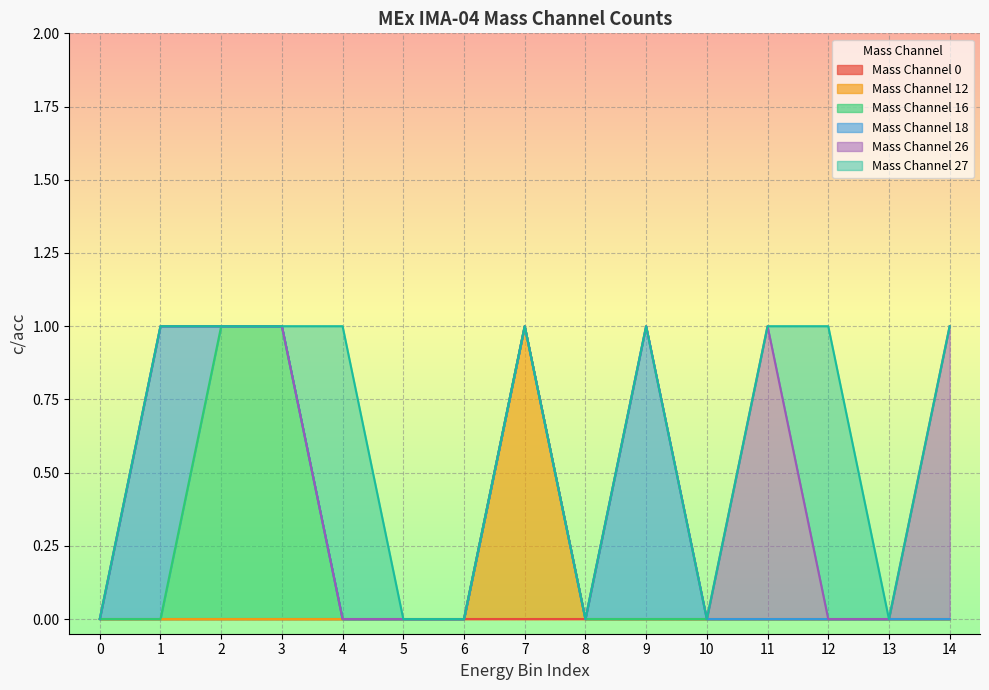

Reading right to left, extract all data points from this chart.

Mass Channel 0: 0	0	0	0	0	0	0	0	0	0	0	0	0	0	0
Mass Channel 12: 0	0	0	0	0	0	0	1	0	0	0	0	0	0	0
Mass Channel 16: 0	0	0	0	0	0	0	0	0	0	0	1	1	0	0
Mass Channel 18: 0	0	0	0	0	1	0	0	0	0	0	0	0	1	0
Mass Channel 26: 1	0	0	1	0	0	0	0	0	0	0	0	0	0	0
Mass Channel 27: 0	0	1	0	0	0	0	0	0	0	1	0	0	0	0